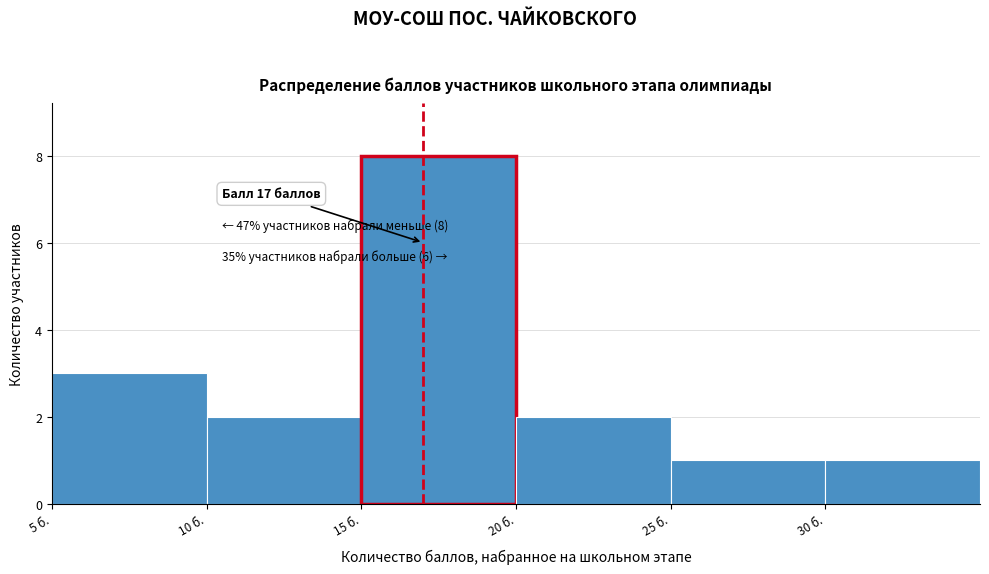

Which range on the x-axis has the tallest bar?

15 to 20